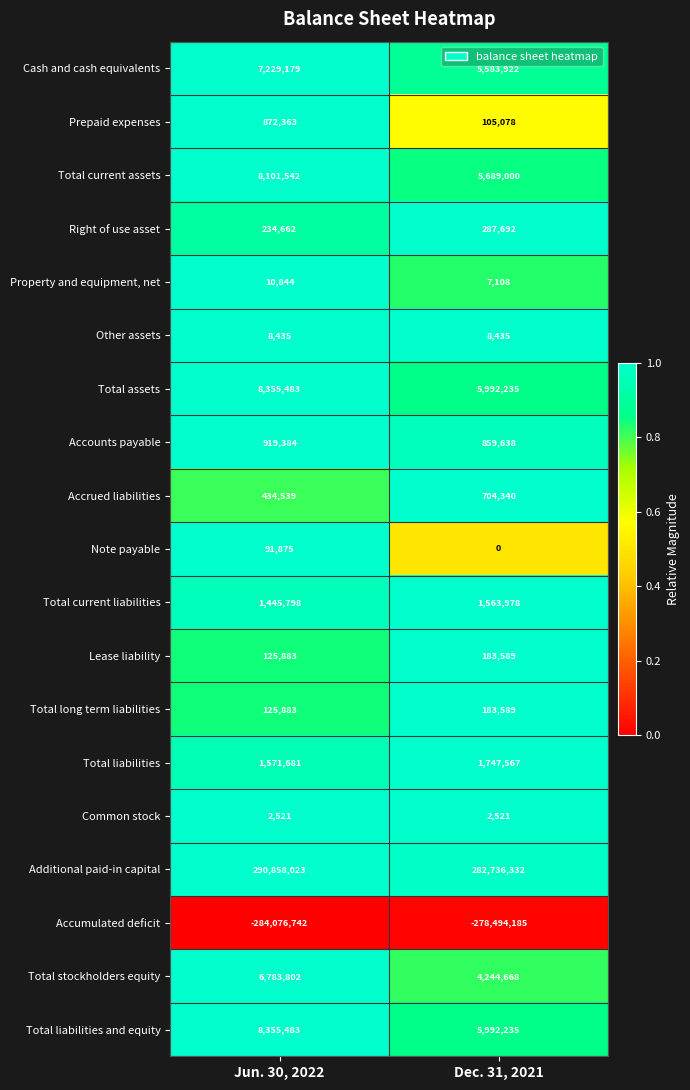

How many distinct data groups are displayed?

19